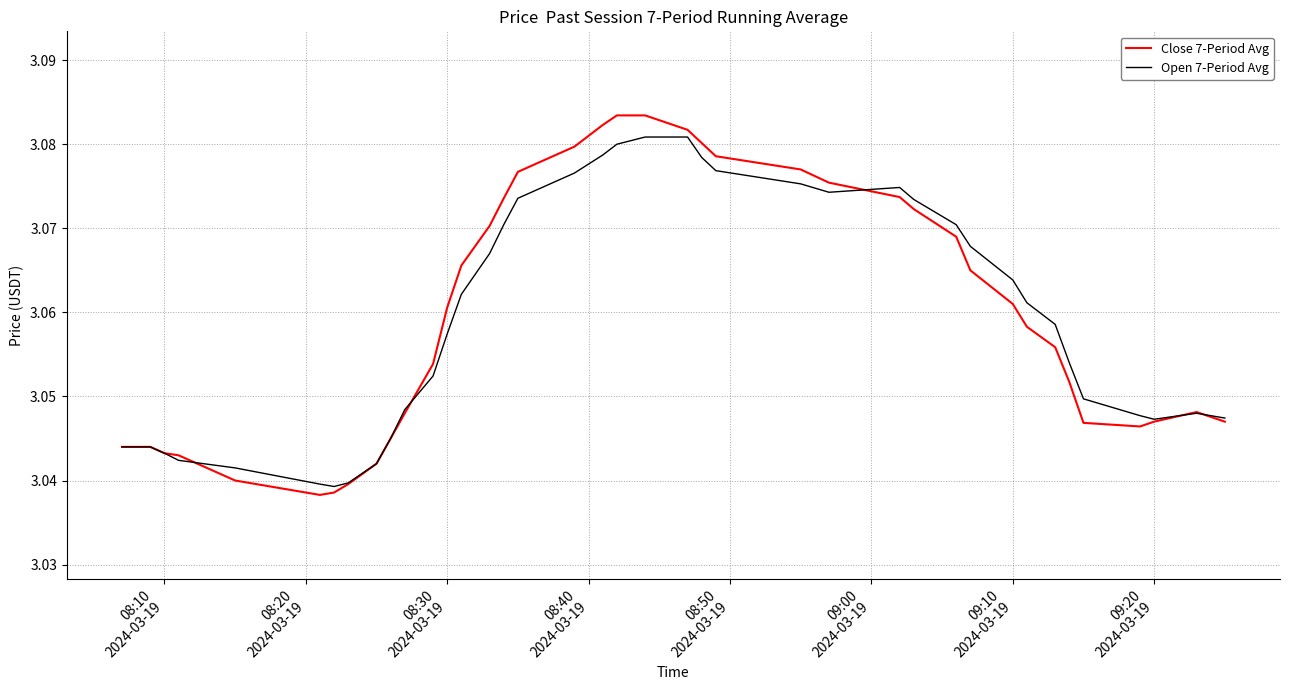

What are all the series names shown in the legend?

Close 7-Period Avg, Open 7-Period Avg